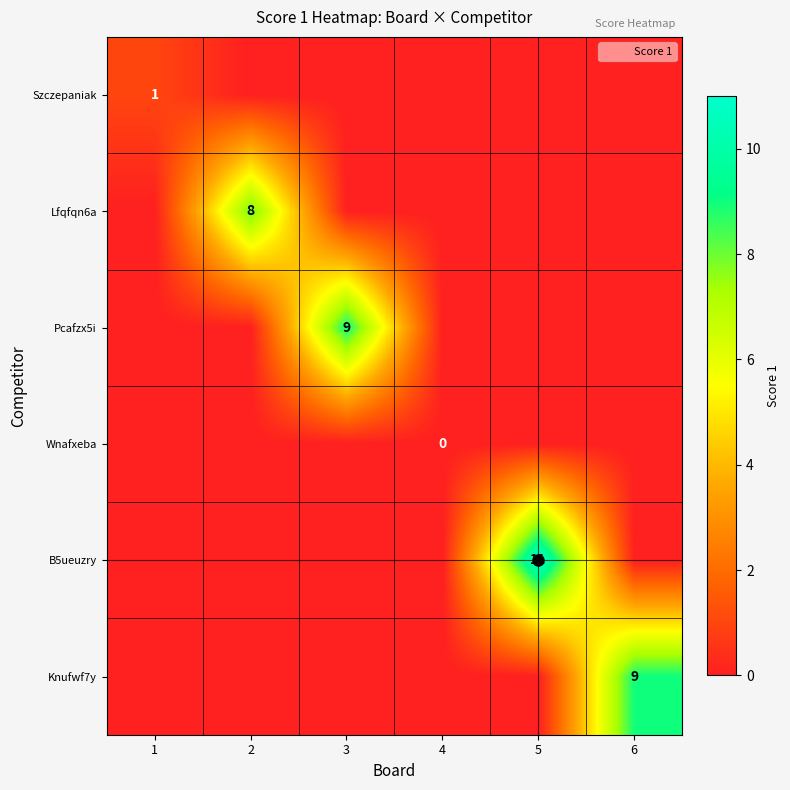

Which category has the lowest value in the Pcafzx5i series?

1